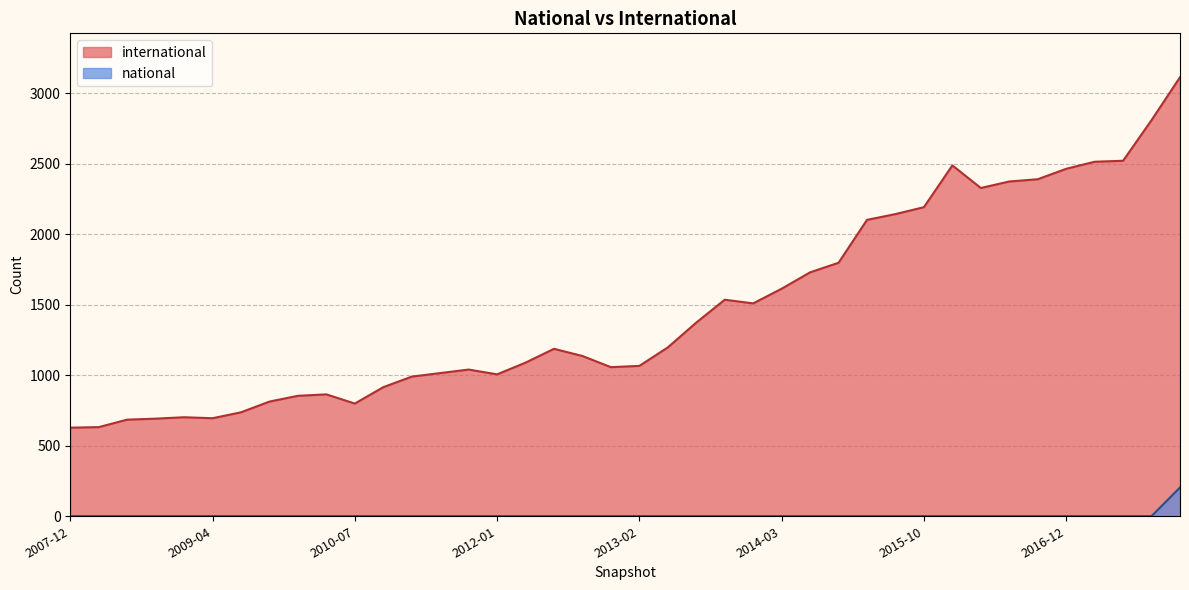

What is the difference between the maximum and second lowest values in the national series?

203